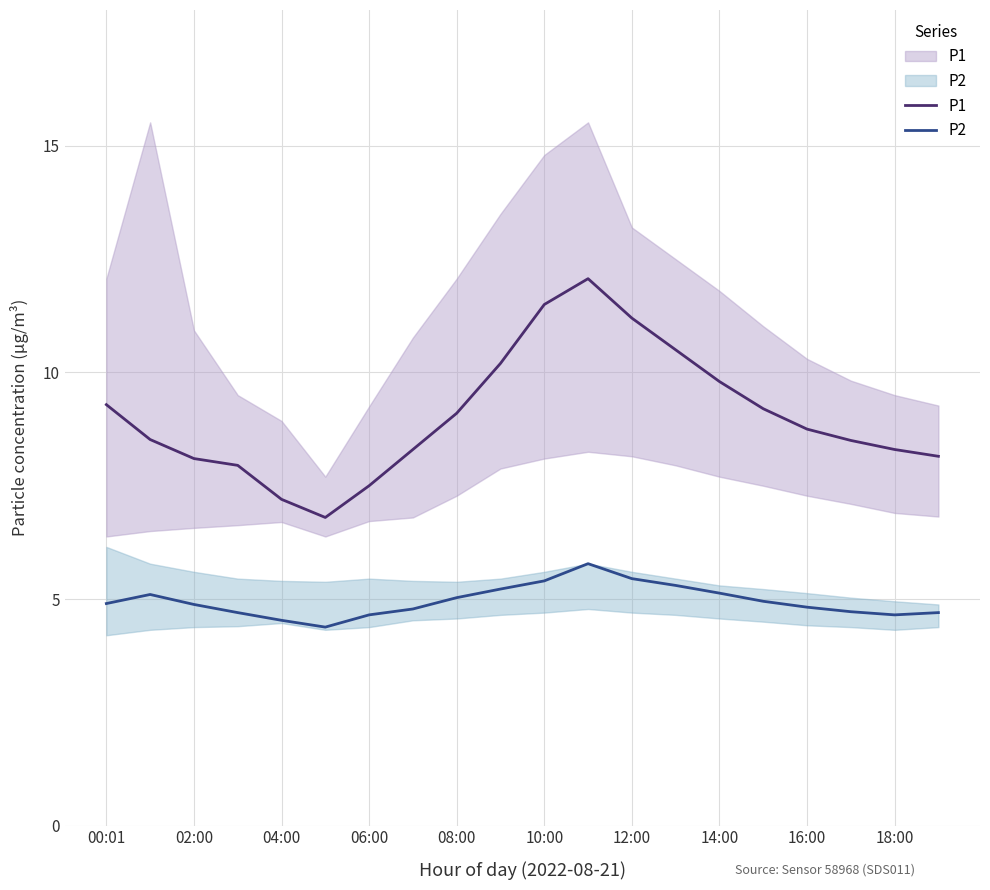

The value of P1 at 12:00 is 2.4. True or false?

False